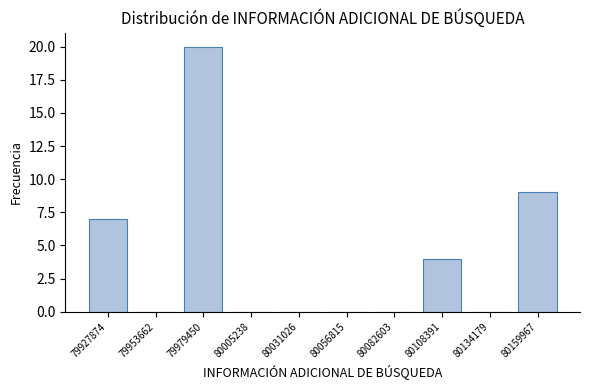

Reading left to right, what are all the values shown in this chart?

79927874=7	79953662=0	79979450=20	80005238=0	80031026=0	80056815=0	80082603=0	80108391=4	80134179=0	80159967=9